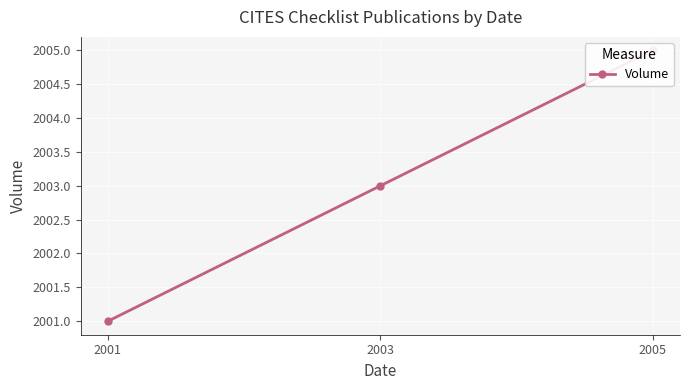

Is it true that the value at 2001 is 674?

False